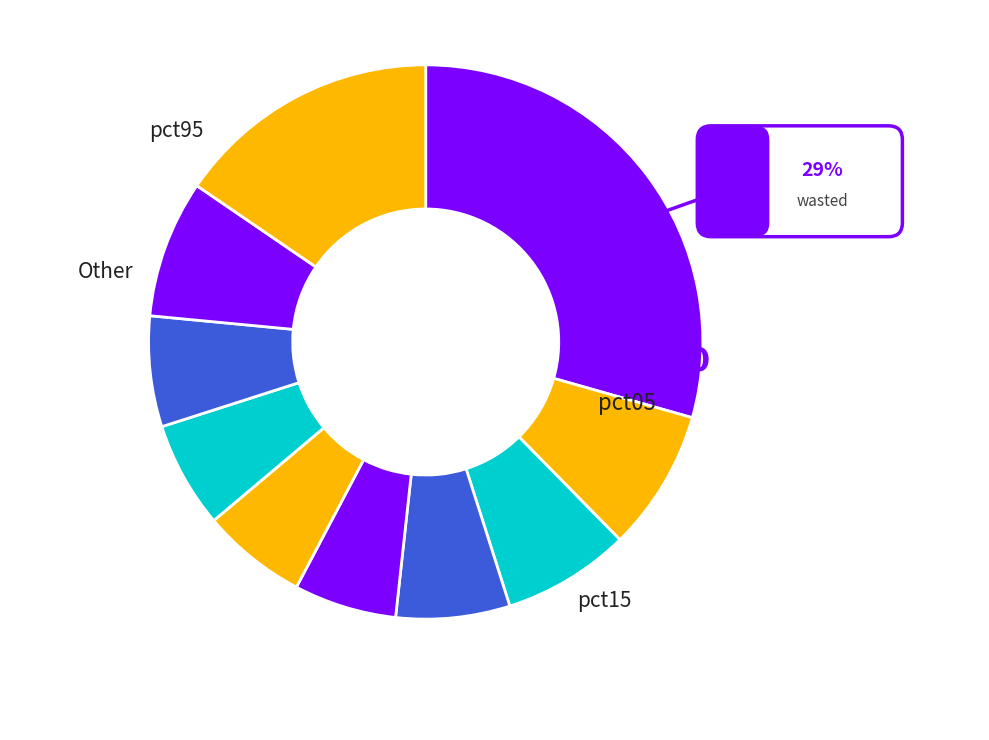

Count the number of slices in the pie.

10